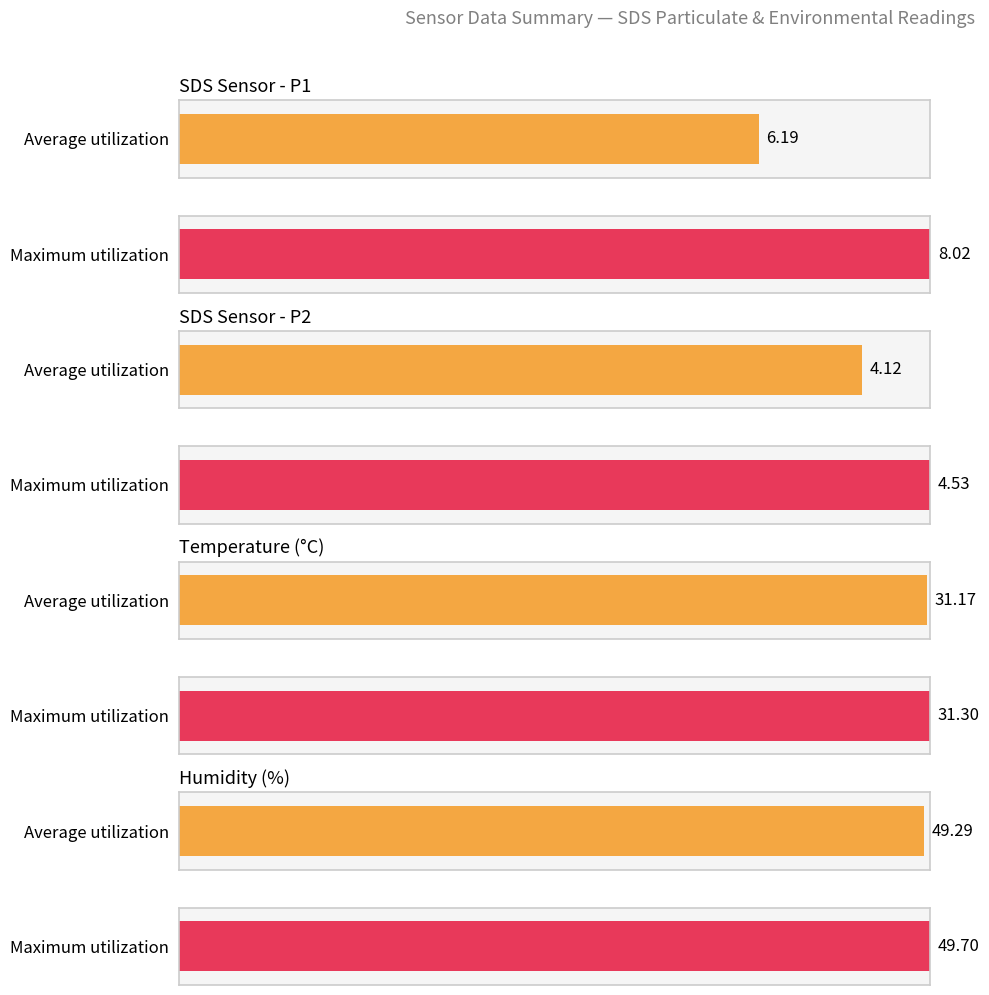

At 00:05, list the series in order from largest to smallest.

Humidity, Temp, SDS_P1, SDS_P2